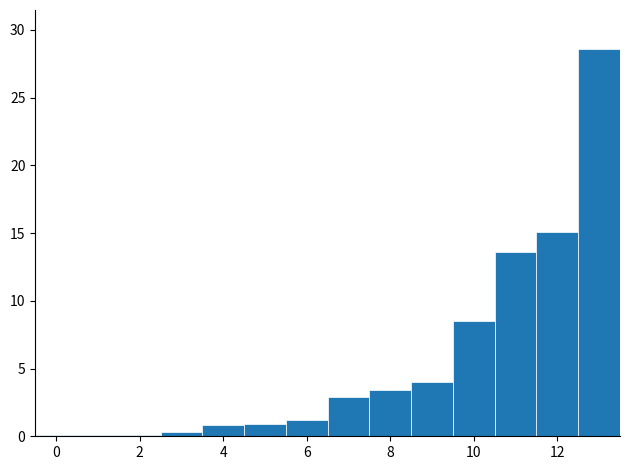

Reading left to right, transcribe this chart: for each bar, give the range it covers on the x-axis and its height. Neither the bar edges nor the heights are printed on the chart, so give them approximately, as read against the axes.

-0.5 to 0.5: under 0.5
0.5 to 1.5: under 0.5
1.5 to 2.5: under 0.5
2.5 to 3.5: under 0.5
3.5 to 4.5: 1.0
4.5 to 5.5: 1.0
5.5 to 6.5: 1.0
6.5 to 7.5: 3.0
7.5 to 8.5: 3.5
8.5 to 9.5: 4.0
9.5 to 10.5: 8.5
10.5 to 11.5: 13.5
11.5 to 12.5: 15.0
12.5 to 13.5: 28.5